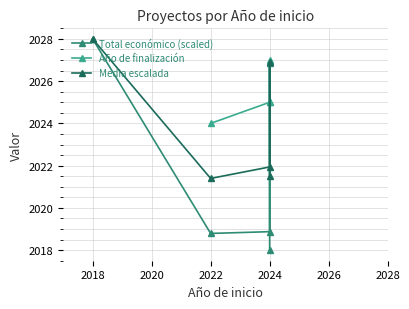

What is the sum of the Total económico (scaled) values at 2024 and 2020?

4036.9